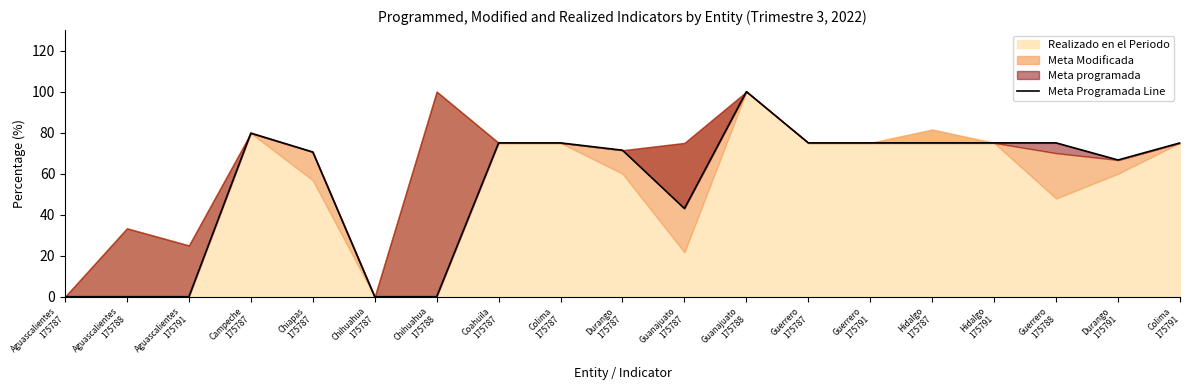

What is the difference between the values at Chiapas
175787 and Aguascalientes
175787?

70.6